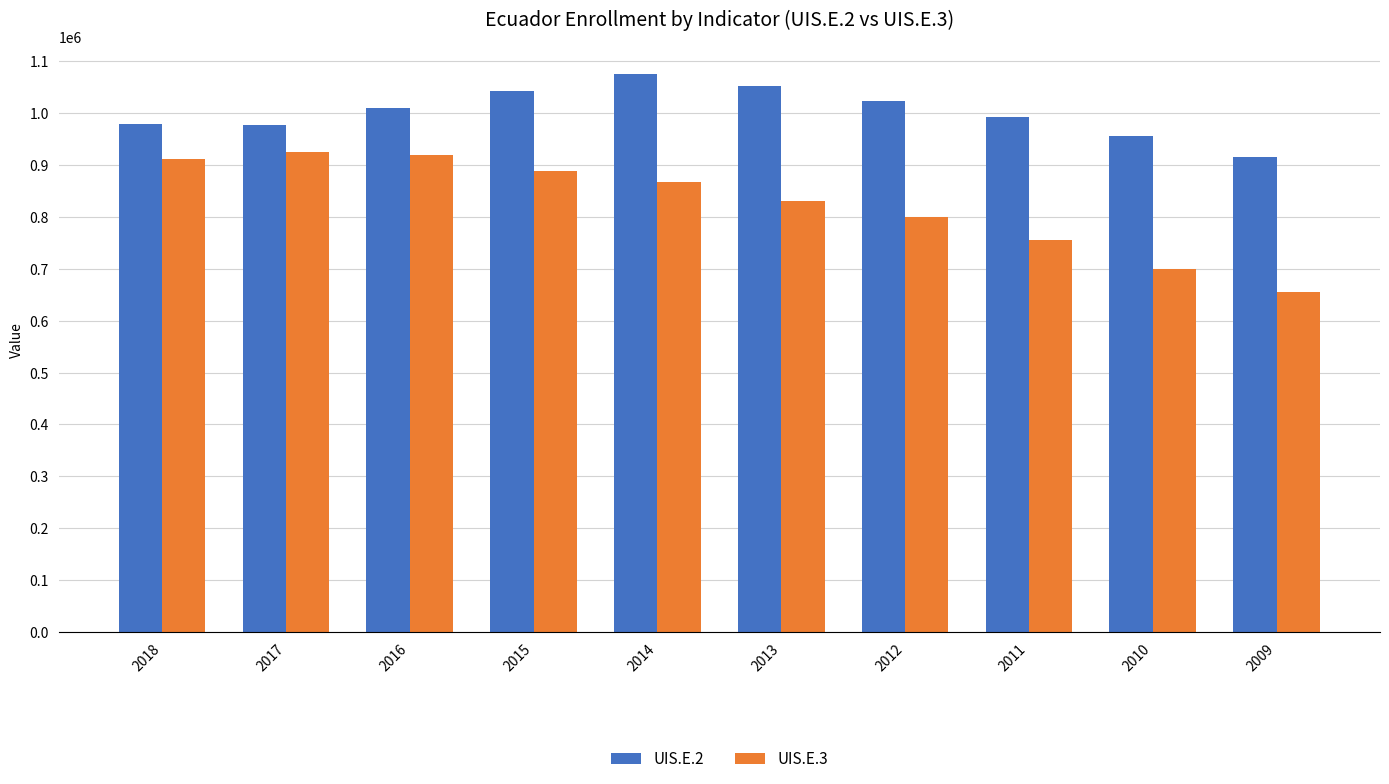

List the series in order of their peak value, lowest first.

UIS.E.3, UIS.E.2